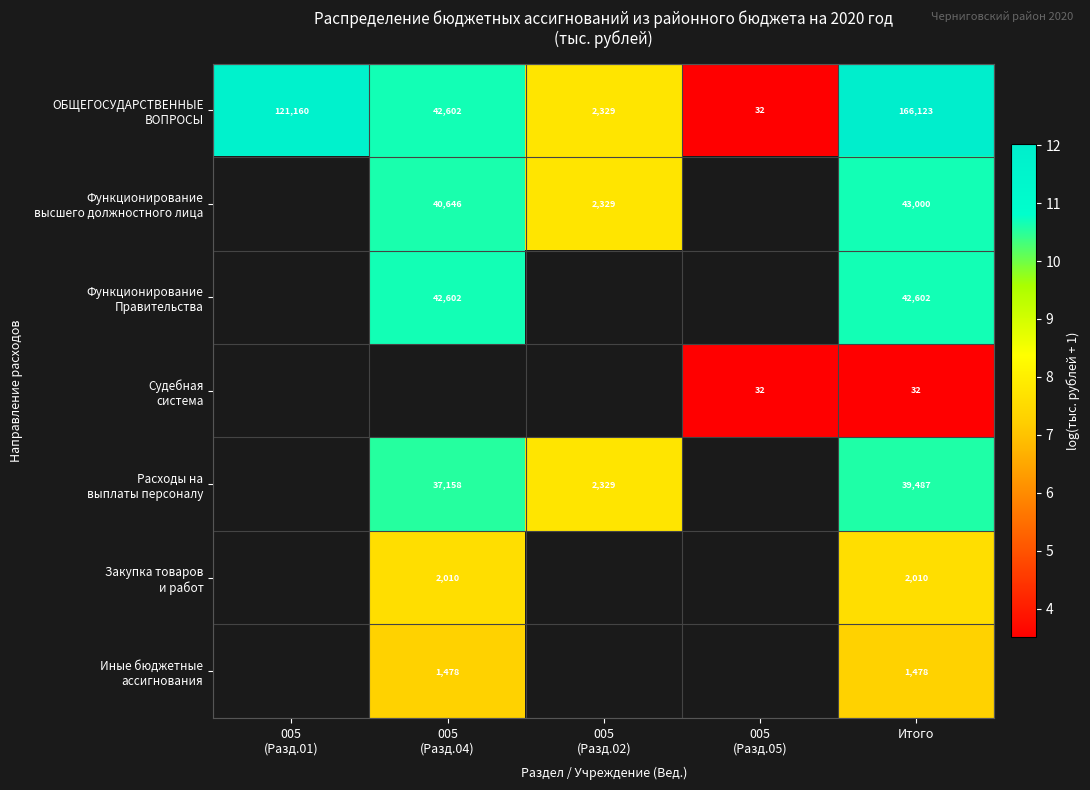

Between 005
(Разд.01) and 005
(Разд.05), which is larger?

005
(Разд.01)